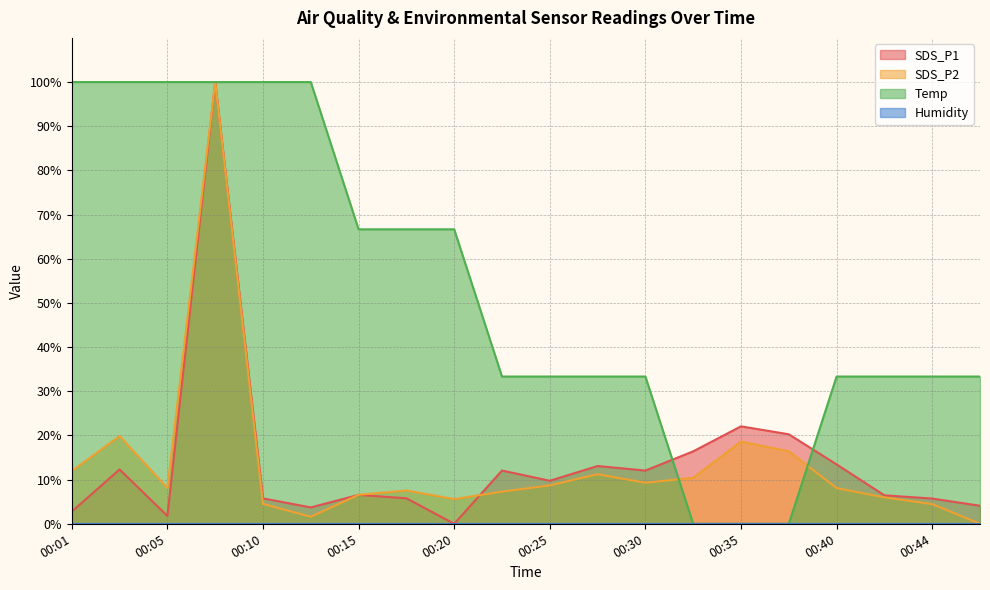

At how many categories does at least one series exceed 79?

6